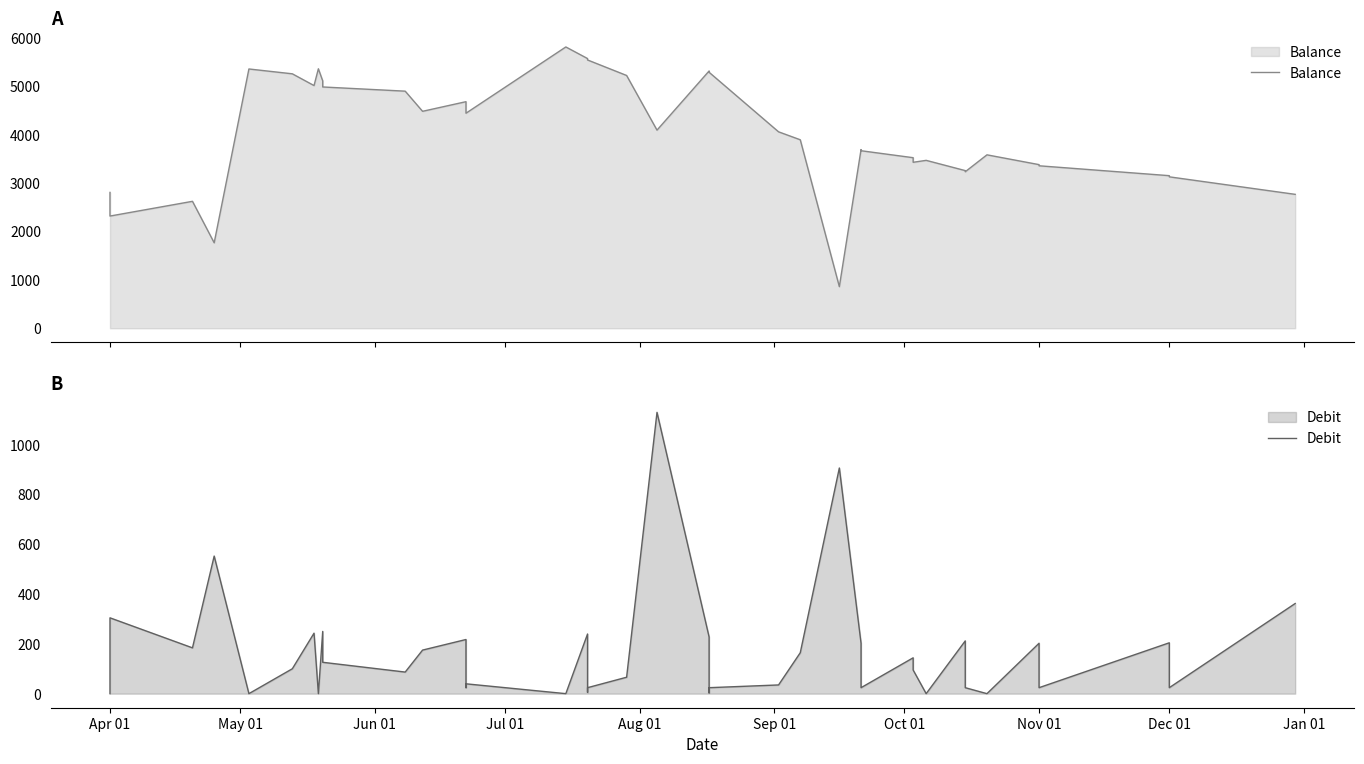

What is the minimum value for Balance?

860.4